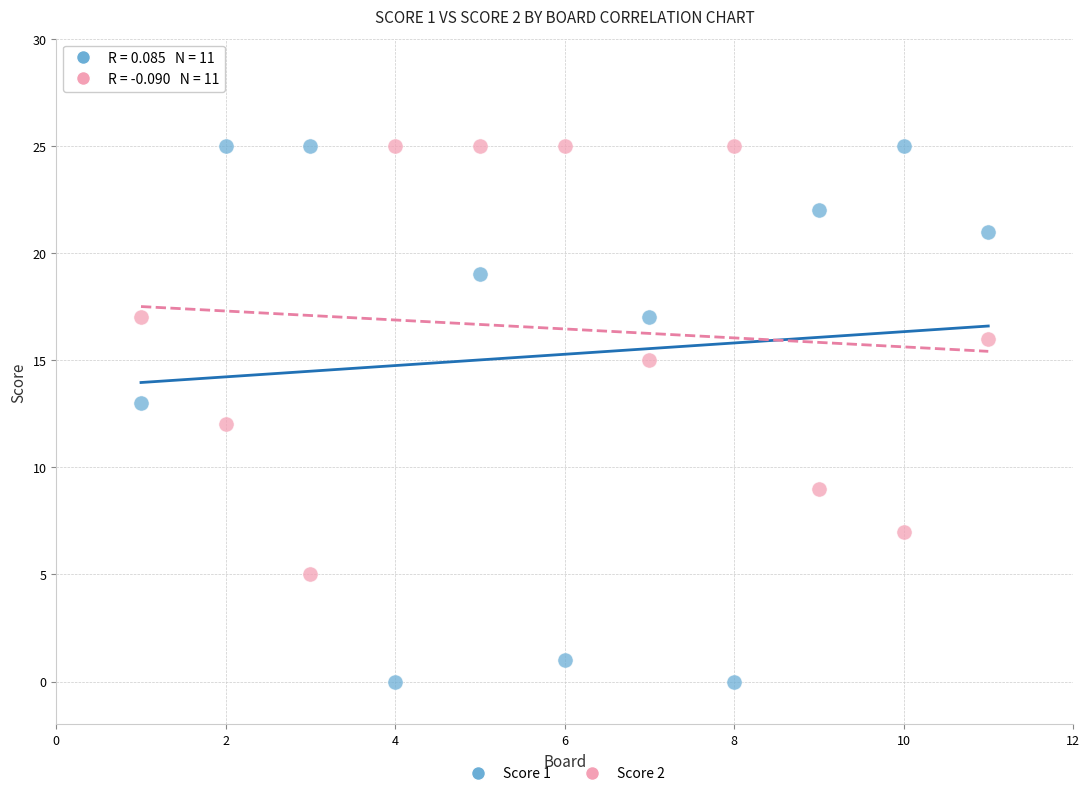

What is the X range (max minus min) for the scatter plot?

10